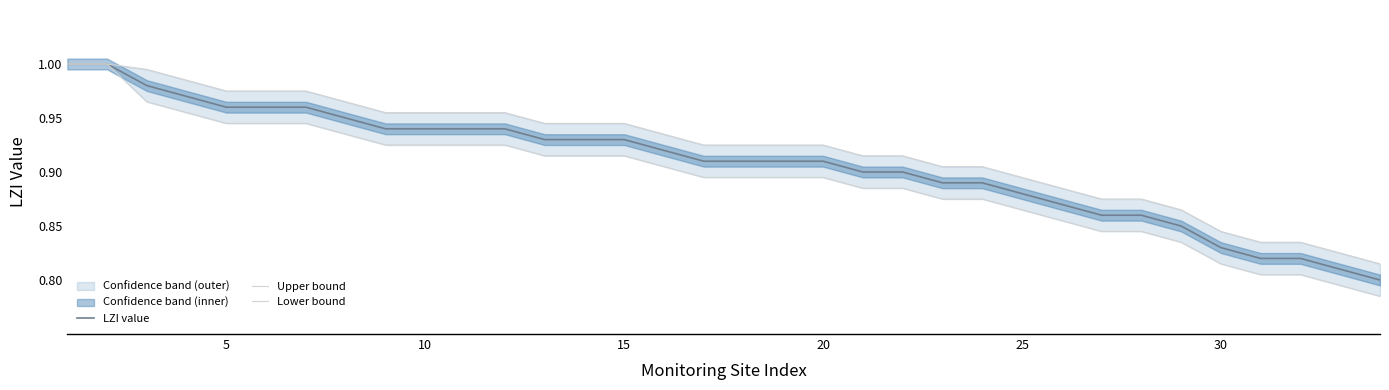

At 15, list the series in order from smallest to largest.

Lower bound, LZI value, Upper bound